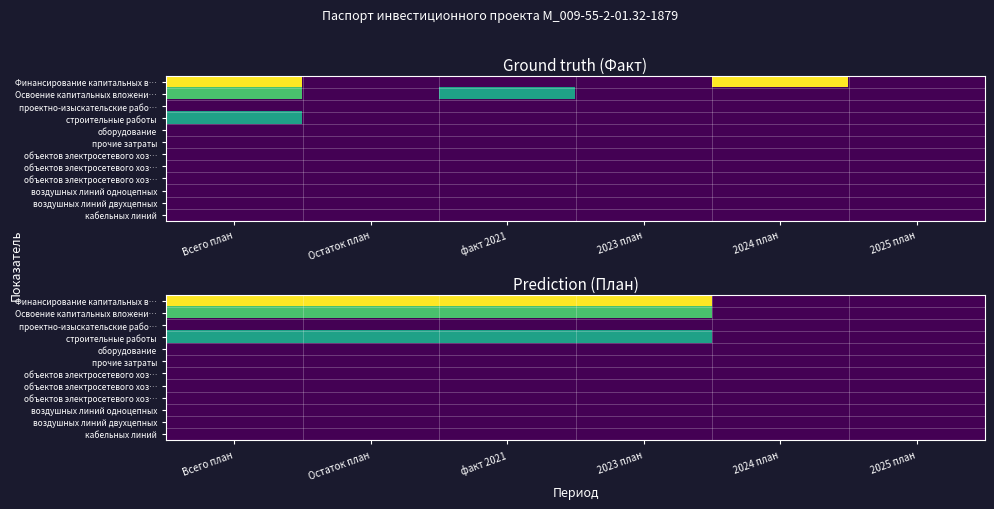

At which category does the chart reach its peak across all series?

Всего план